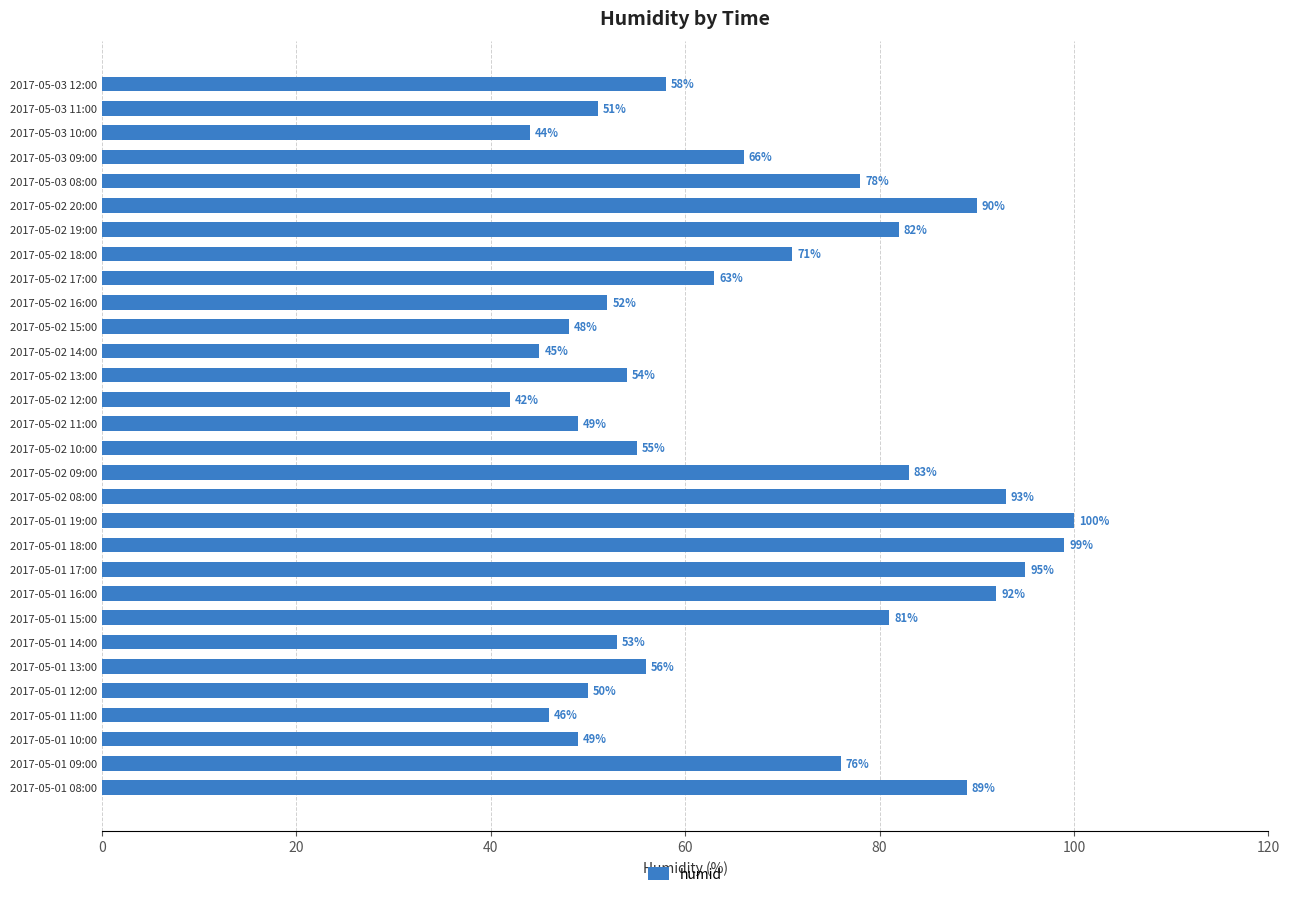

What is the difference between the maximum and second lowest values?

56